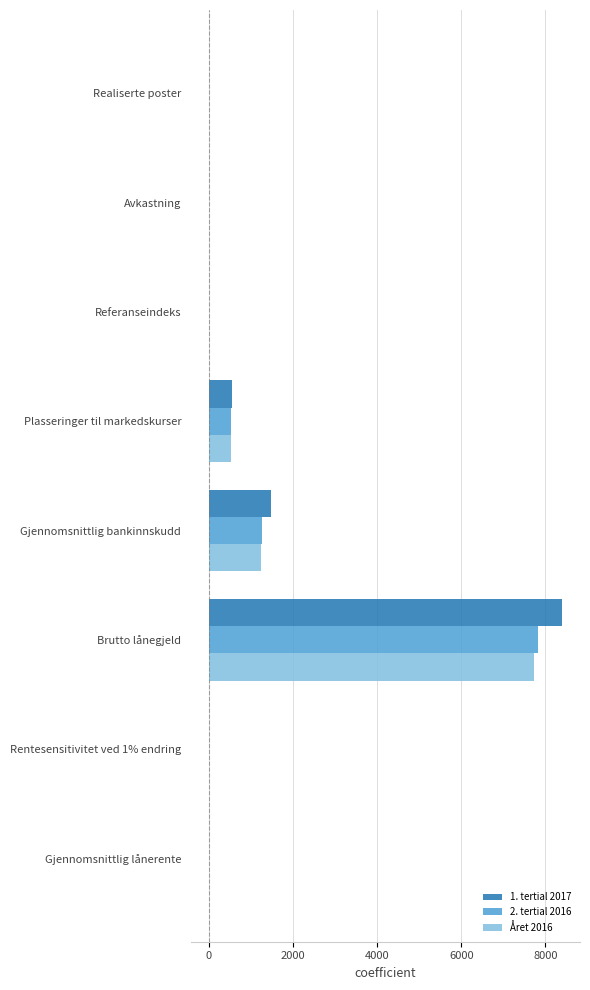

What is the highest value of the 1. tertial 2017 series?

8400.0